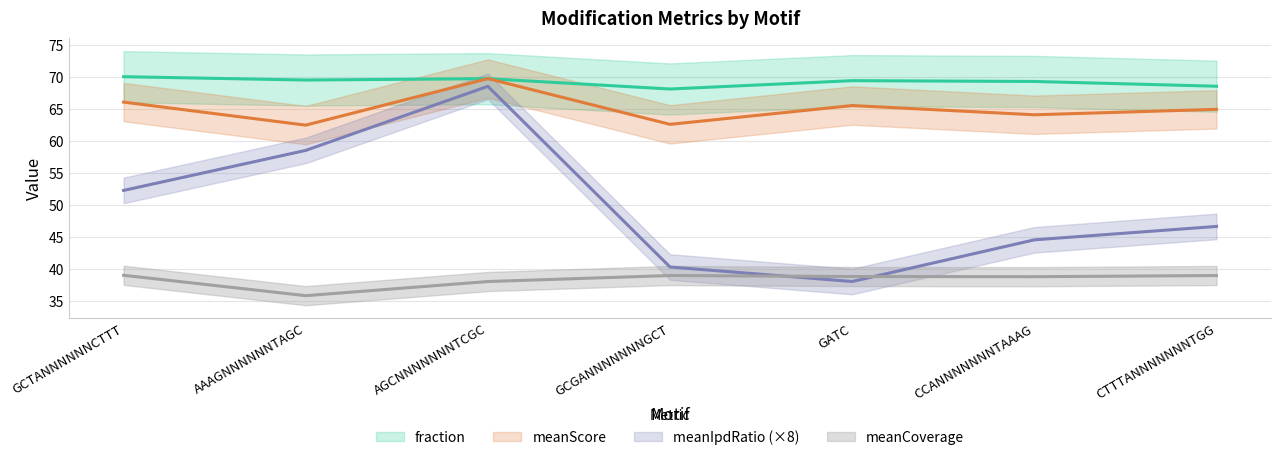

What position from the right is AGCNNNNNNNTCGC?

5